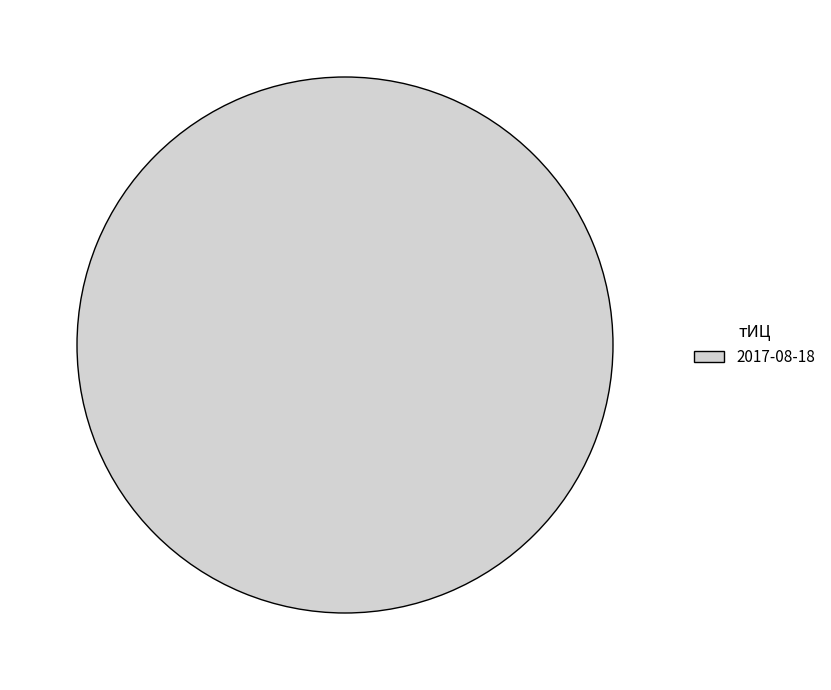

Does any single category account for the majority?

Yes